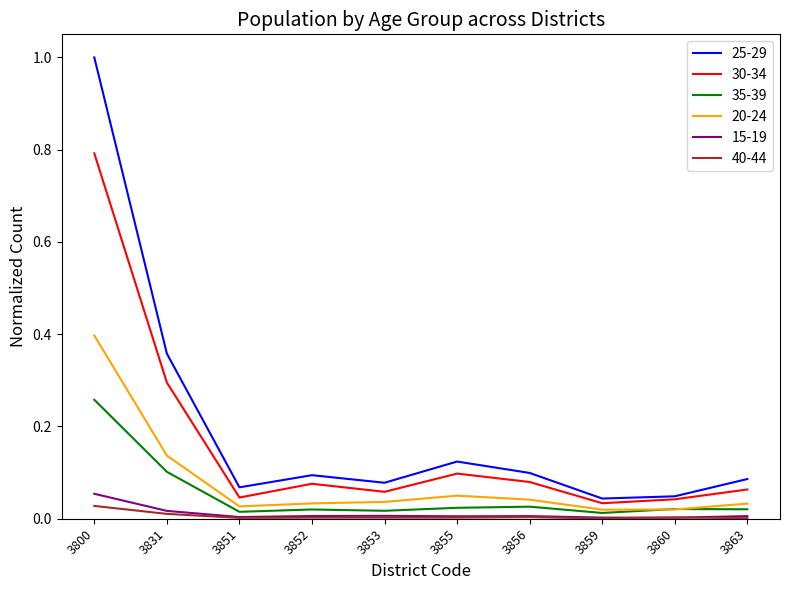

What is the total value across all series at 3831?

0.9